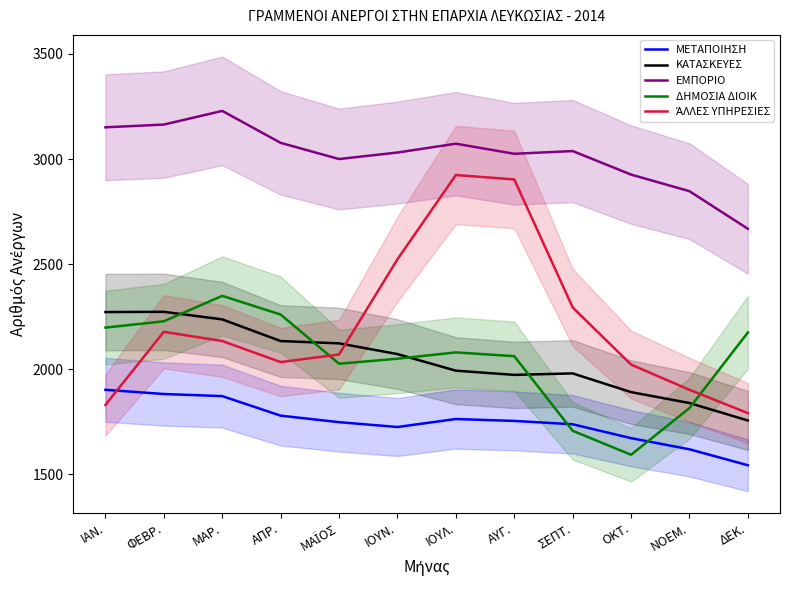

How many interior local peaks does the ΜΕΤΑΠΟΙΗΣΗ series have?

1